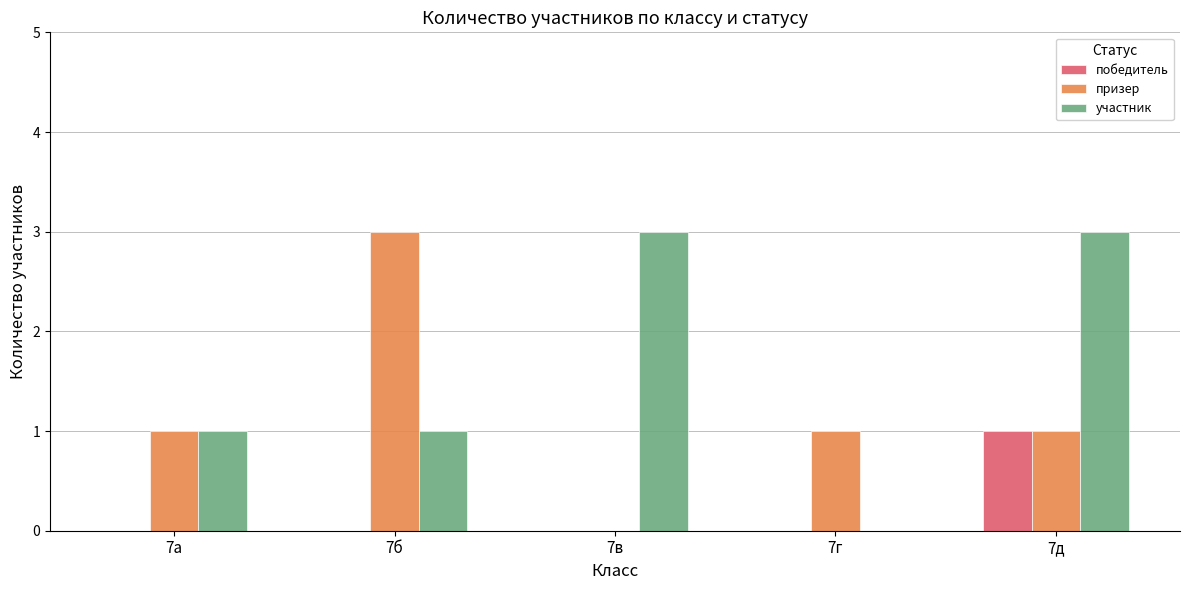

What is the sum of all призер values?

6